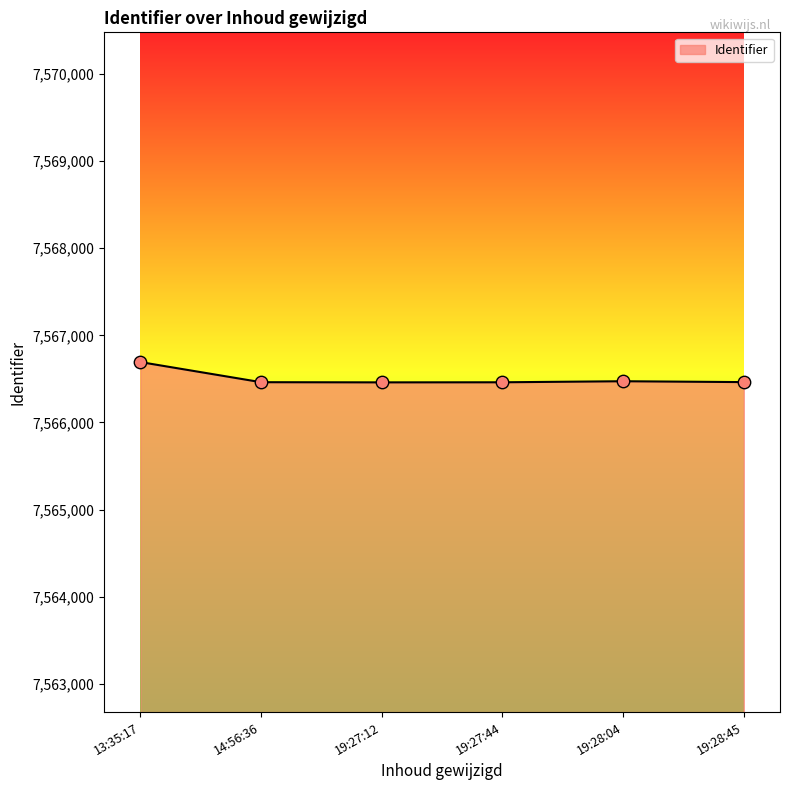

Approximately how many times larger is the value at 19:27:12 compared to 13:35:17?

1.0